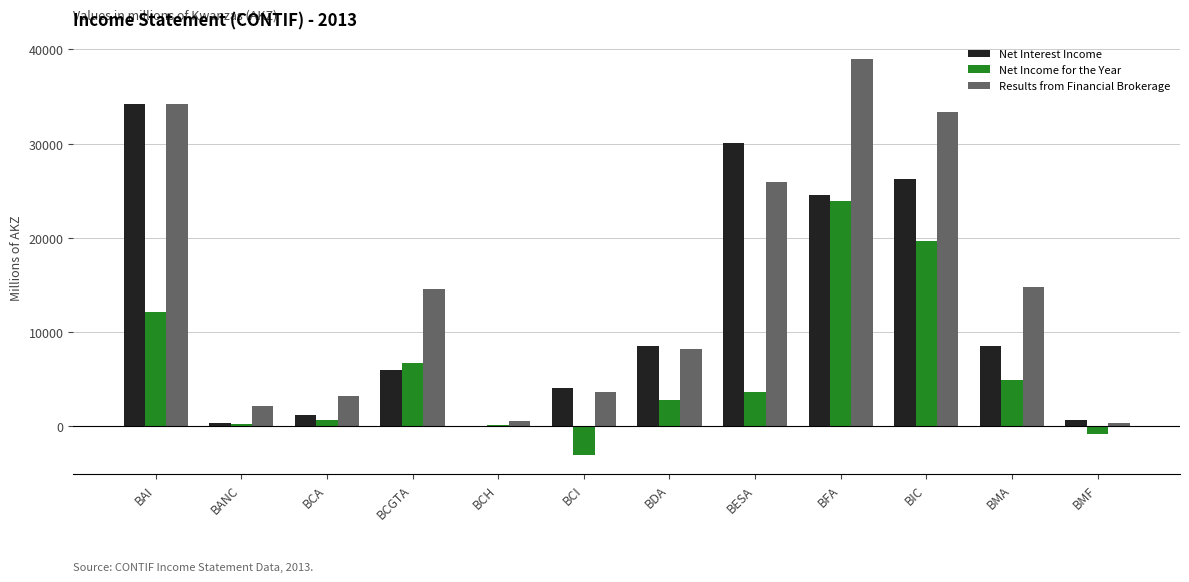

What is the average value of the Results from Financial Brokerage series?

14992